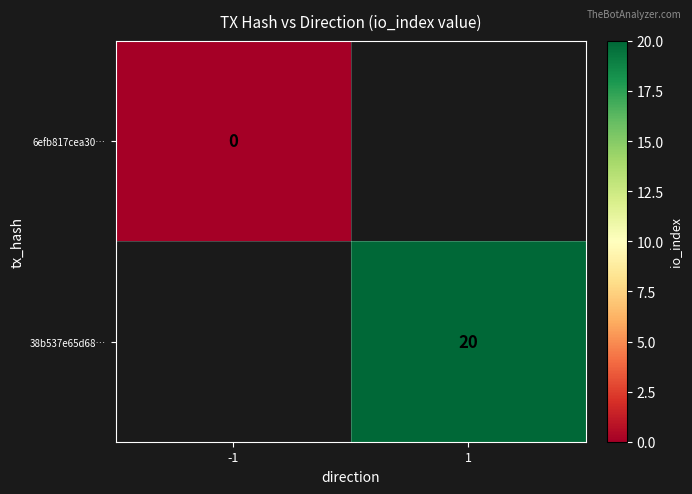

The value of 38b537e65d68… at 1 is 20. True or false?

True